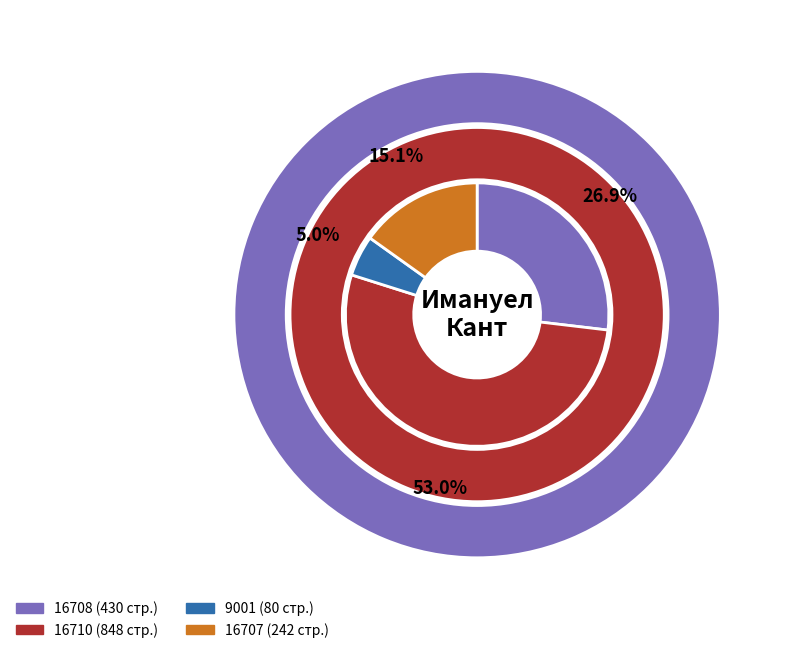

Is there any slice that represents more than half of the pie?

Yes